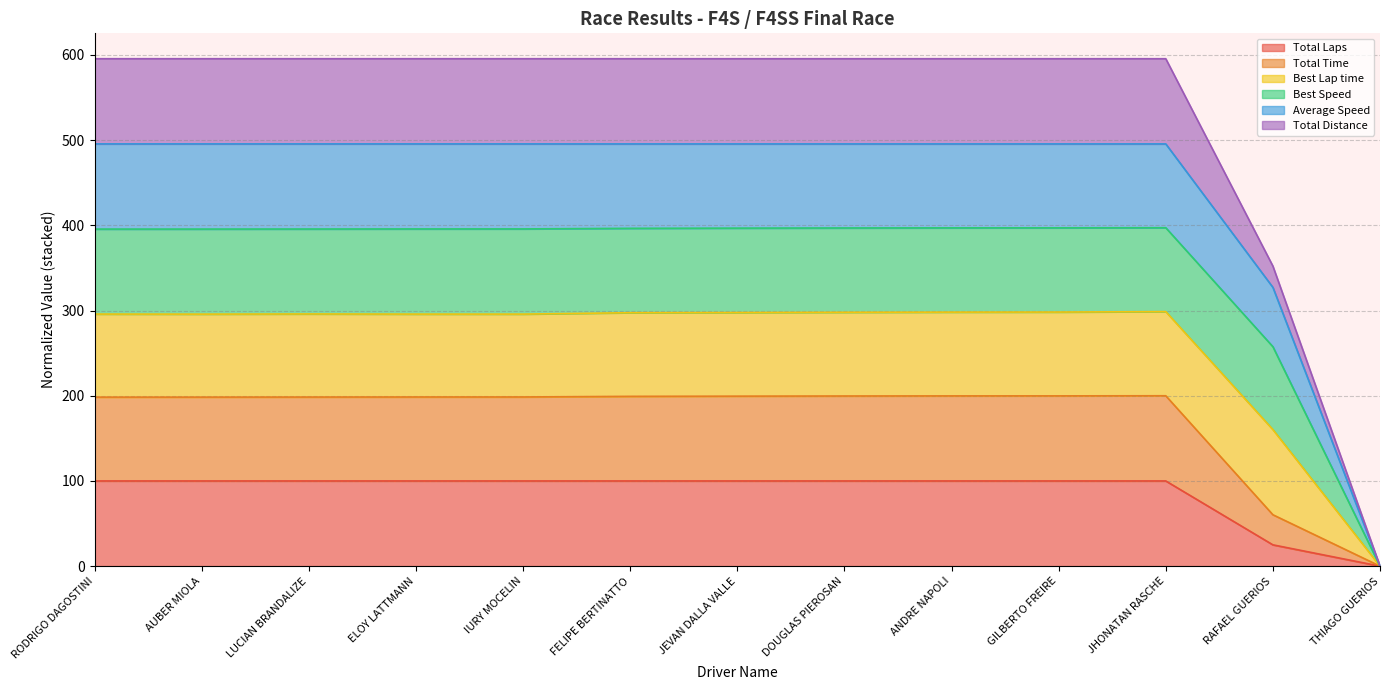

The Total Time series shows 199.9 at GILBERTO FREIRE. True or false?

True